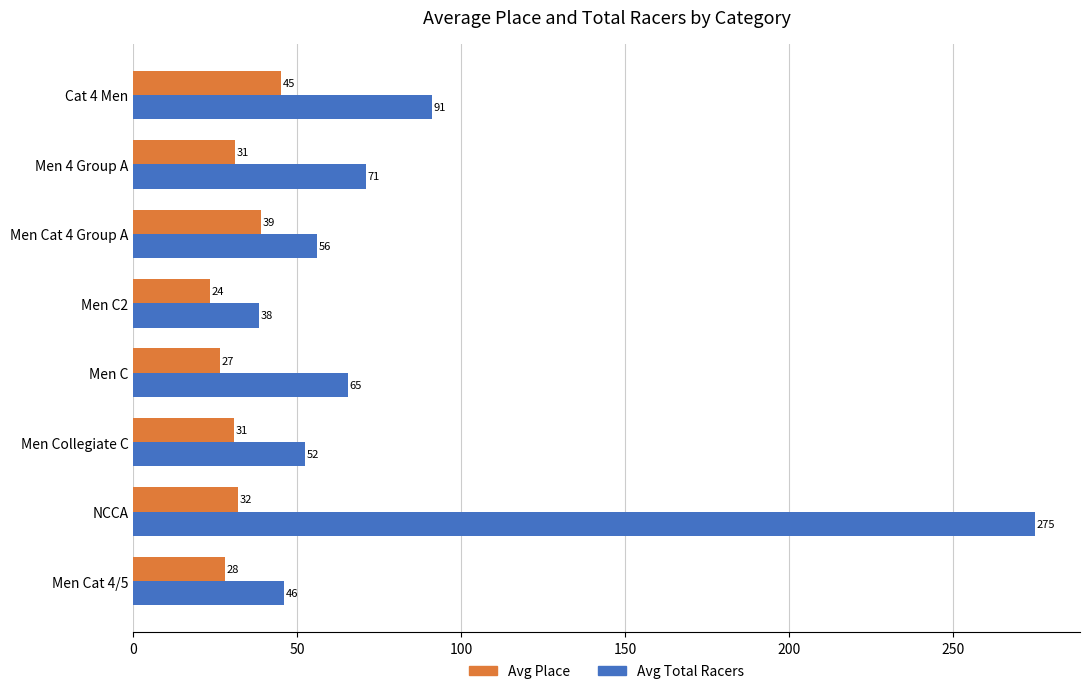

Which series has the widest spread of values?

Avg Total Racers